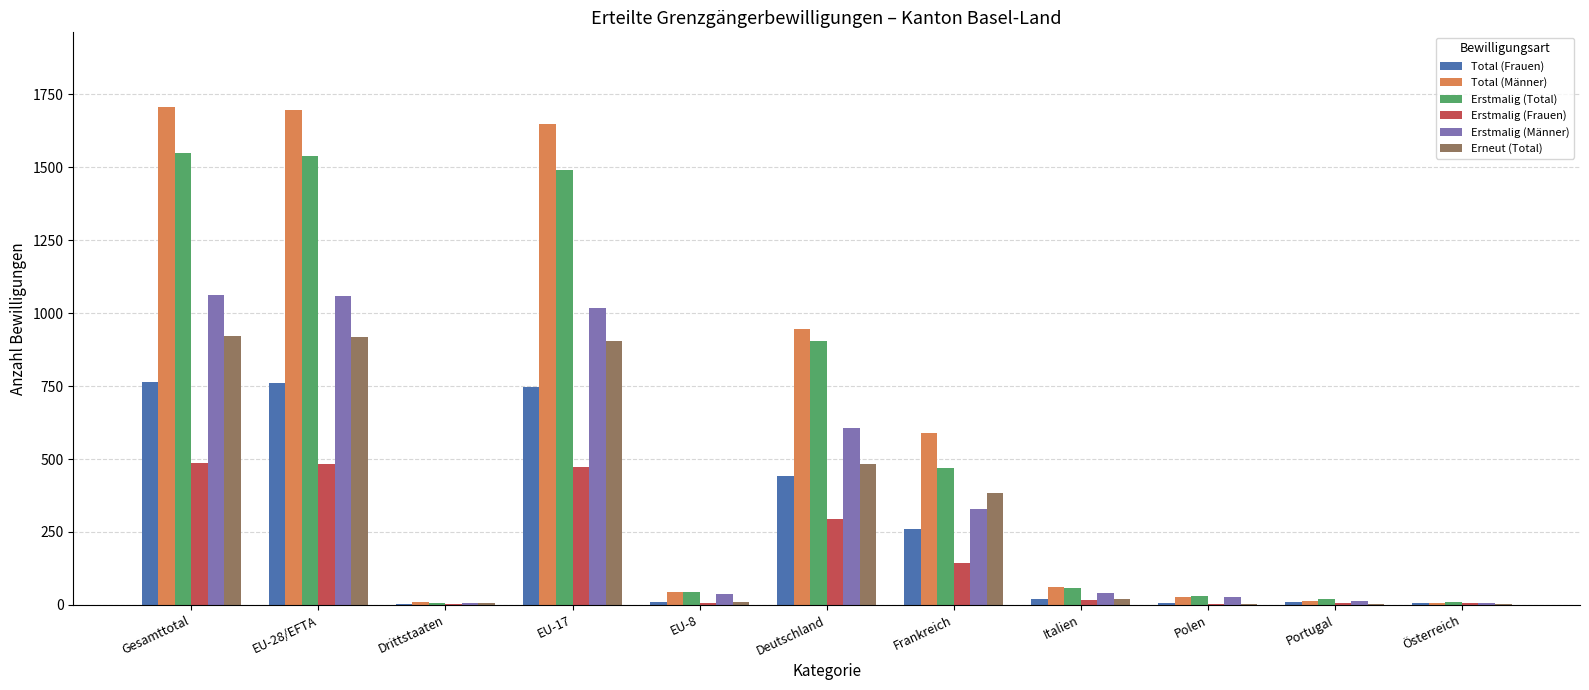

Which series has the widest spread of values?

Total (Männer)